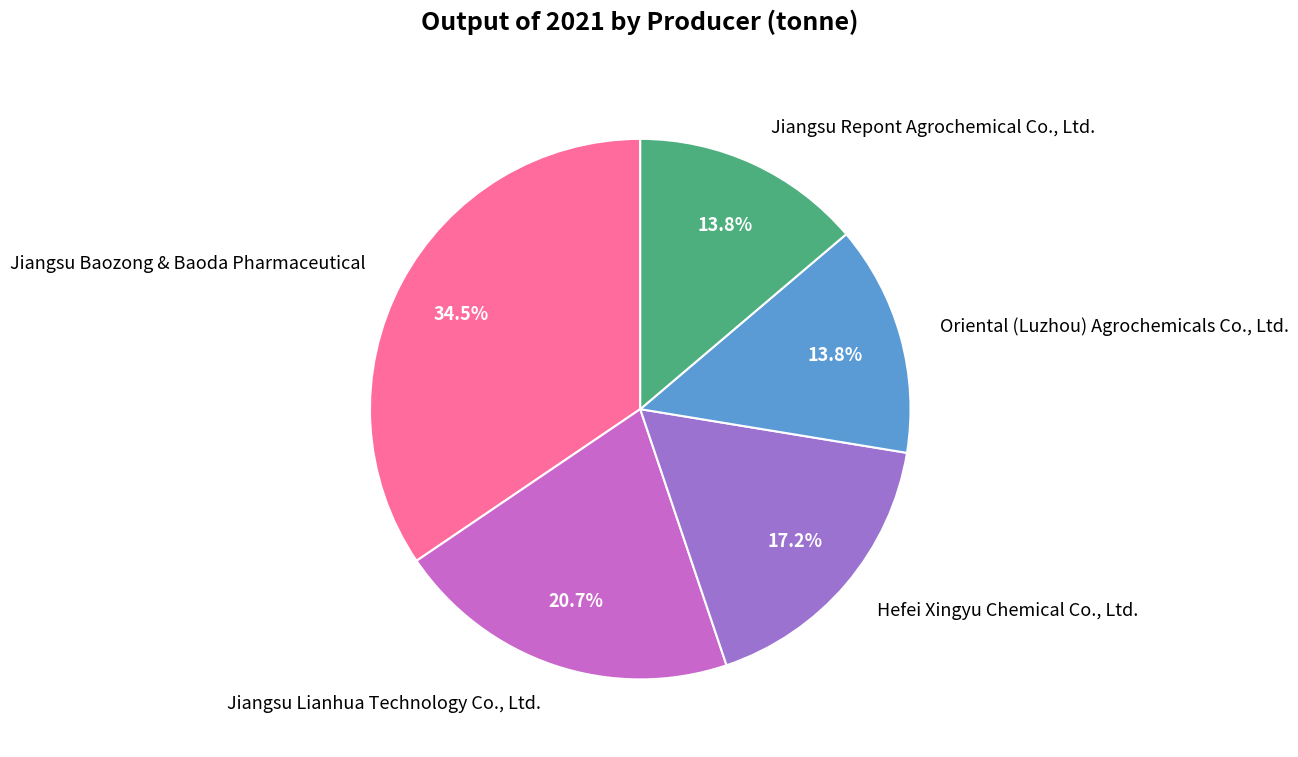

What portion of the pie excludes Jiangsu Baozong & Baoda Pharmaceutical?

65.5%